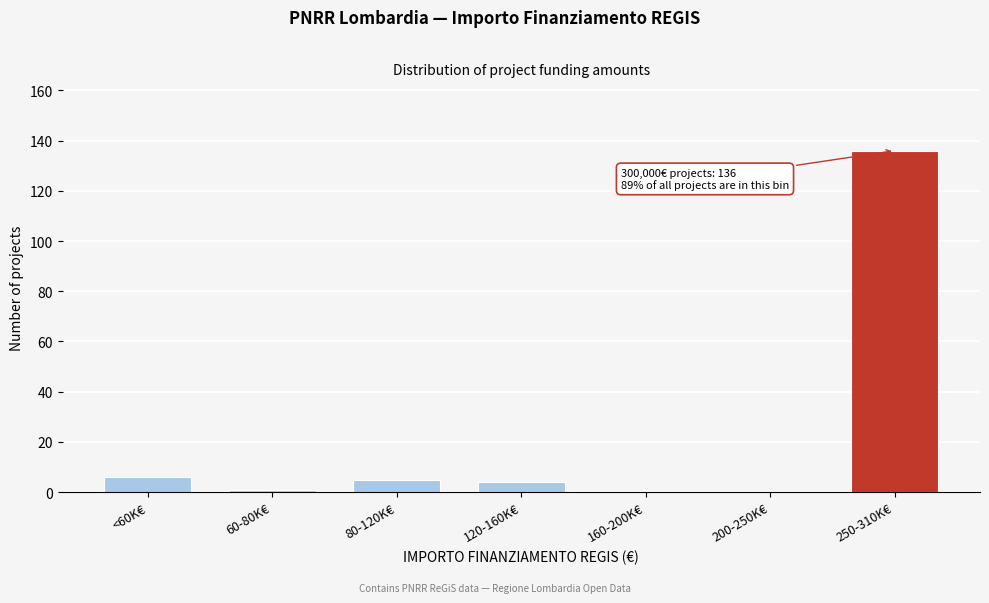

Reading left to right, list all the values displayed in this chart.

<60K€=6	60-80K€=1	80-120K€=5	120-160K€=4	160-200K€=0	200-250K€=0	250-310K€=136